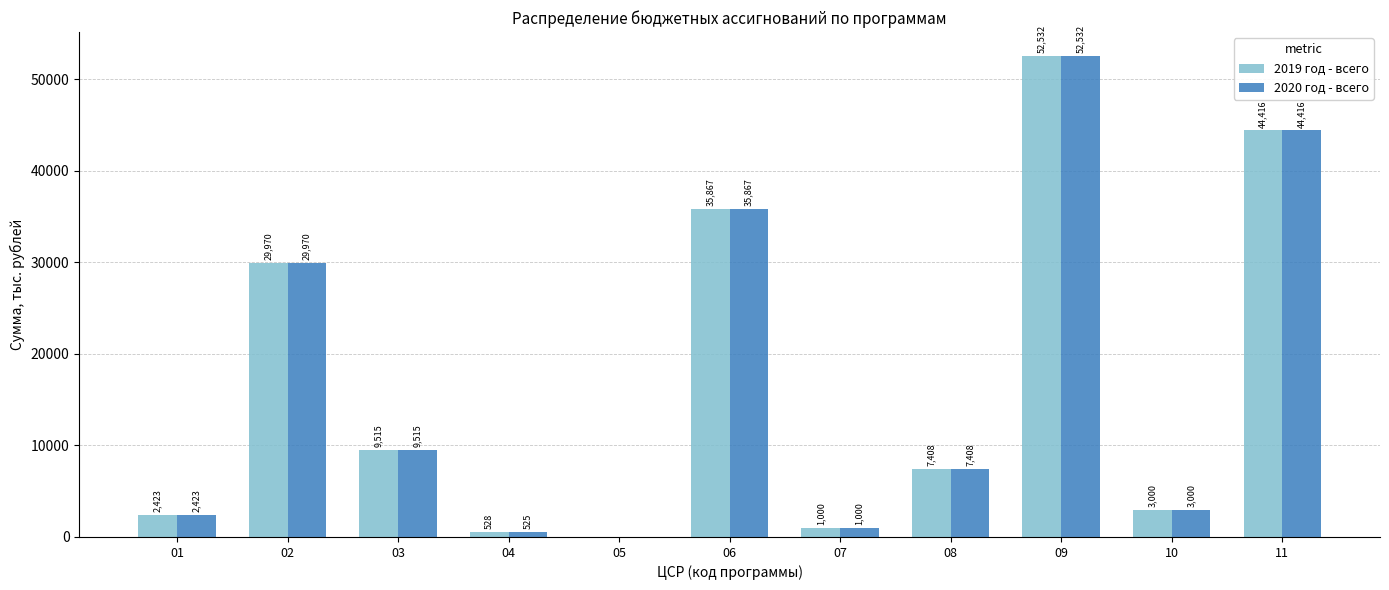

At which label does 2020 год - всего reach its peak?

09